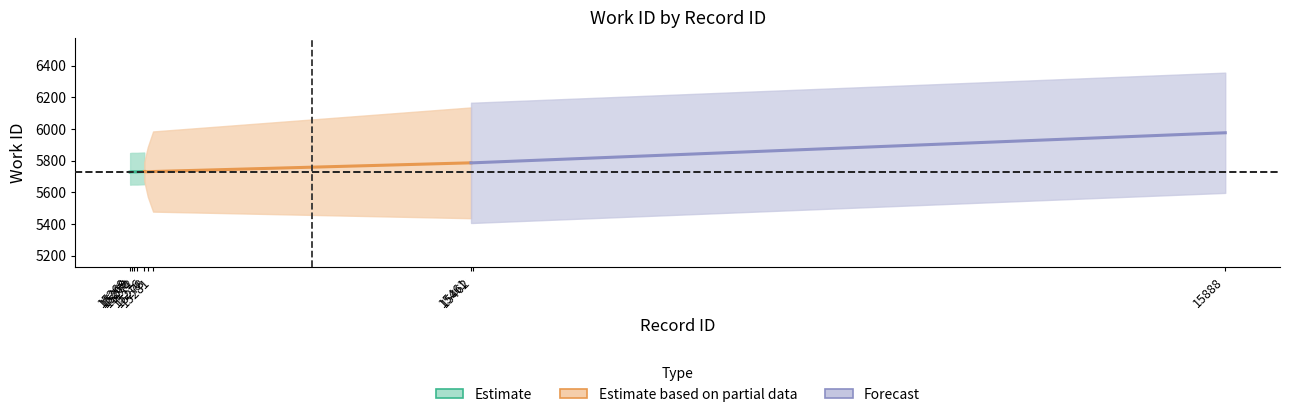

Reading right to left, what are all the values shown in this chart?

id: 15888=15888	15462=15462	15461=15461	15281=15281	15278=15278	15276=15276	15272=15272	15270=15270	15269=15269	15268=15268
work_id: 15888=5977	15462=5787	15461=5787	15281=5732	15278=5730	15276=5732	15272=5730	15270=5730	15269=5730	15268=5729